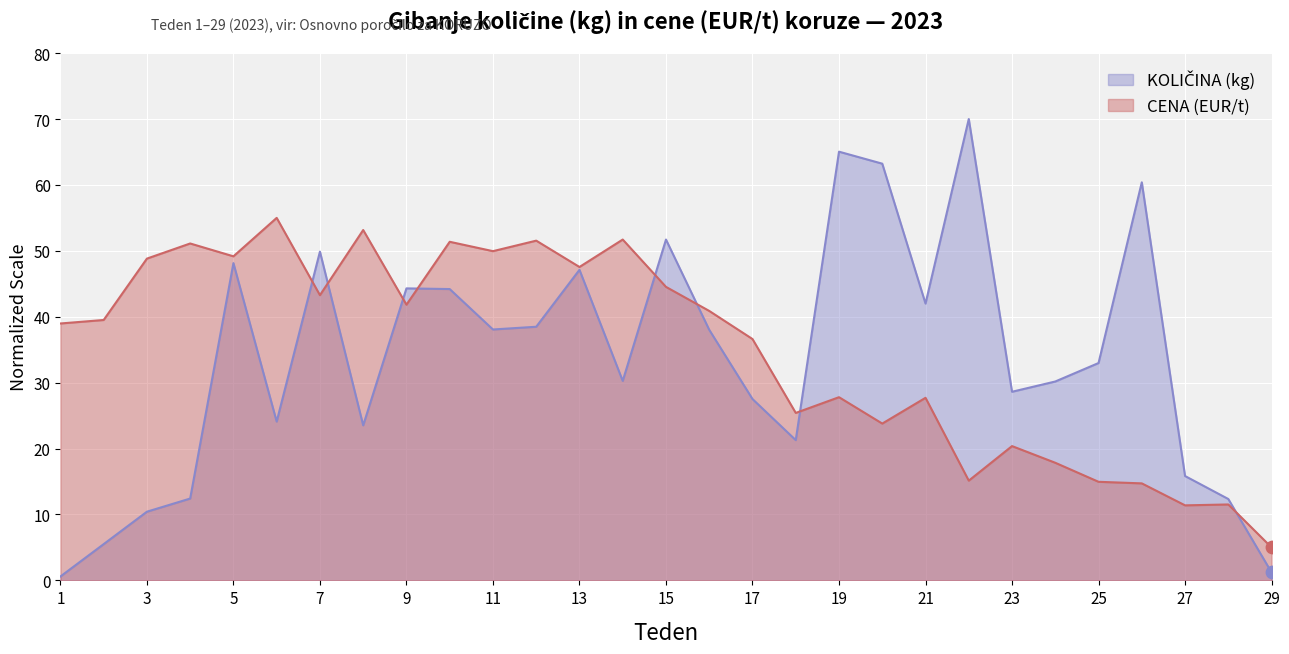

Which series has the largest Y range (max minus min)?

KOLIČINA (kg)